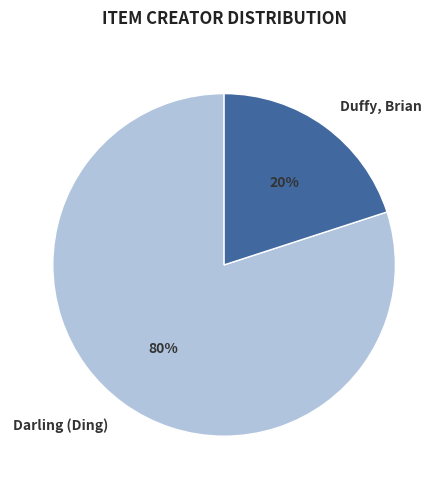

Rank the categories by value from highest to lowest.

Darling (Ding), Duffy, Brian